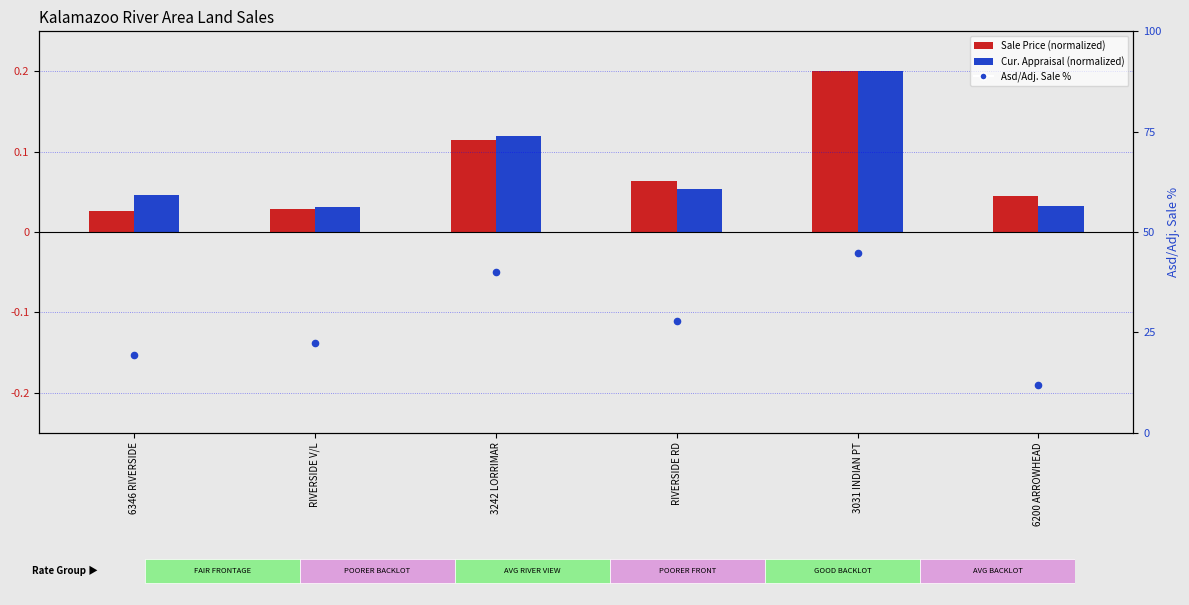

Which series contains the highest Y value?

Asd/Adj. Sale %